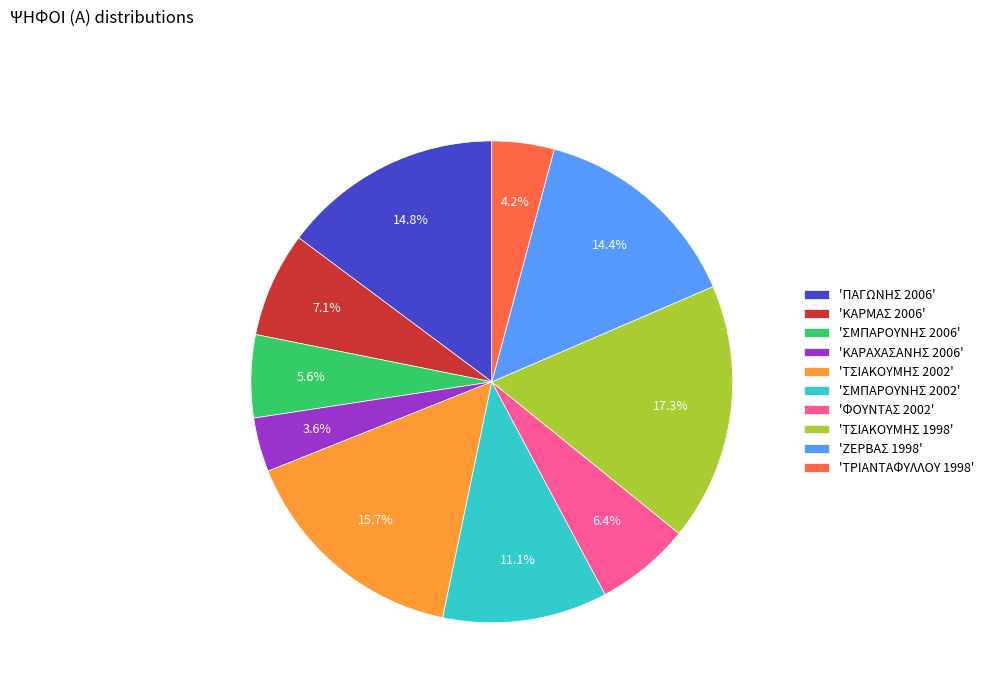

Between 'ΚΑΡΜΑΣ 2006' and 'ΤΣΙΑΚΟΥΜΗΣ 1998', which is larger?

'ΤΣΙΑΚΟΥΜΗΣ 1998'